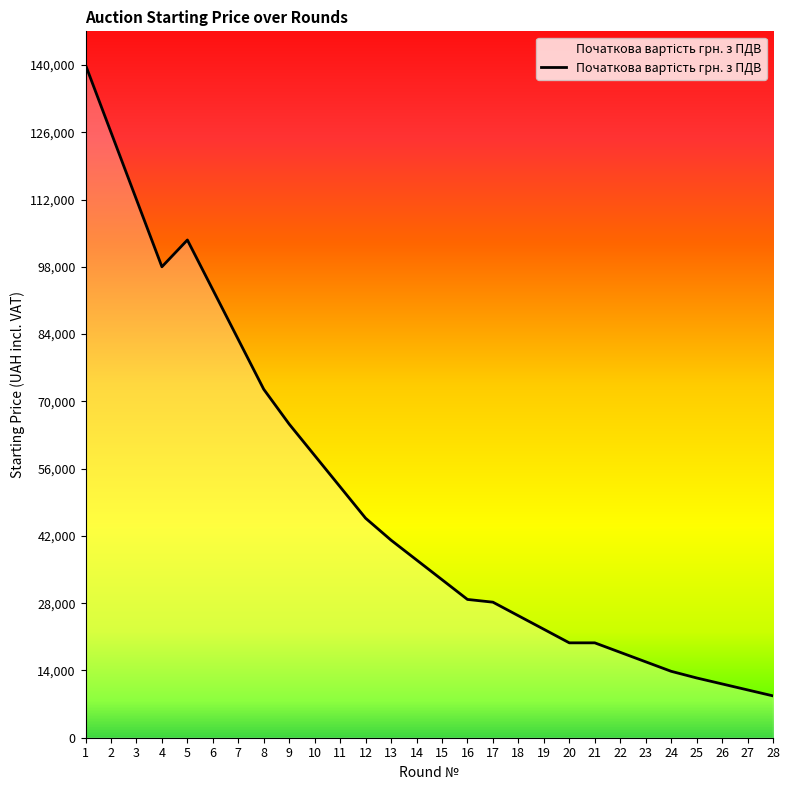

What is the sum of the values at 15 and 23?

48684.4